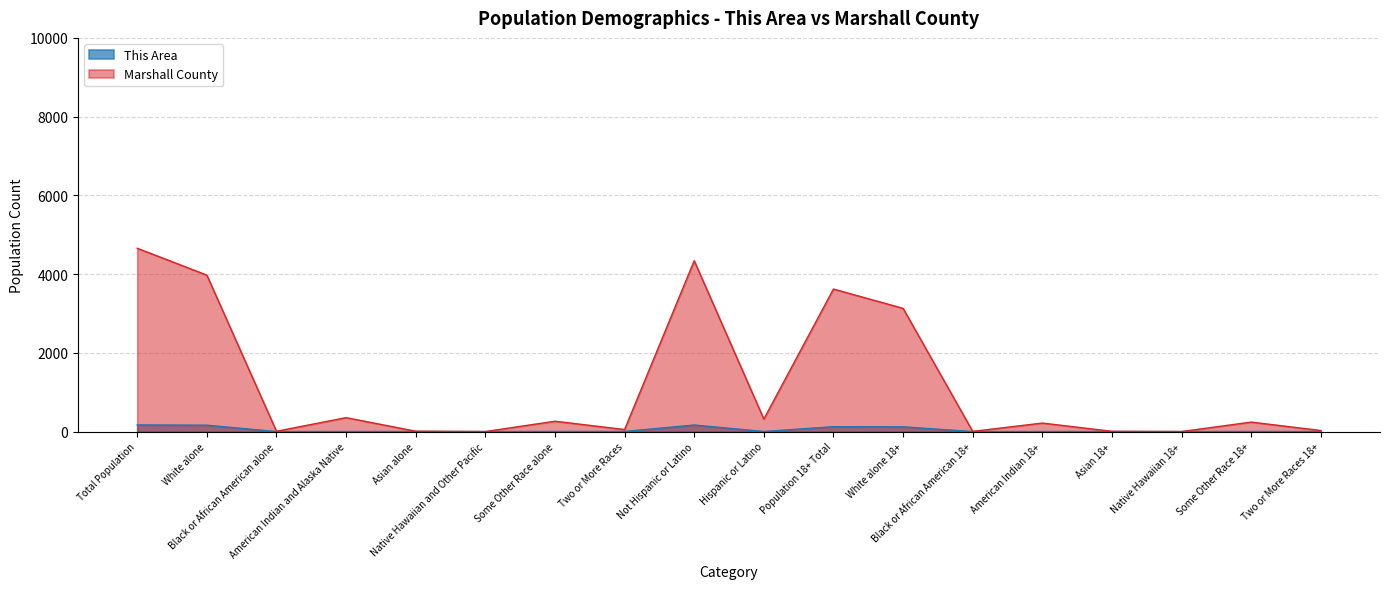

What value does the Marshall County series have at Some Other Race alone, to the nearest 50?

250